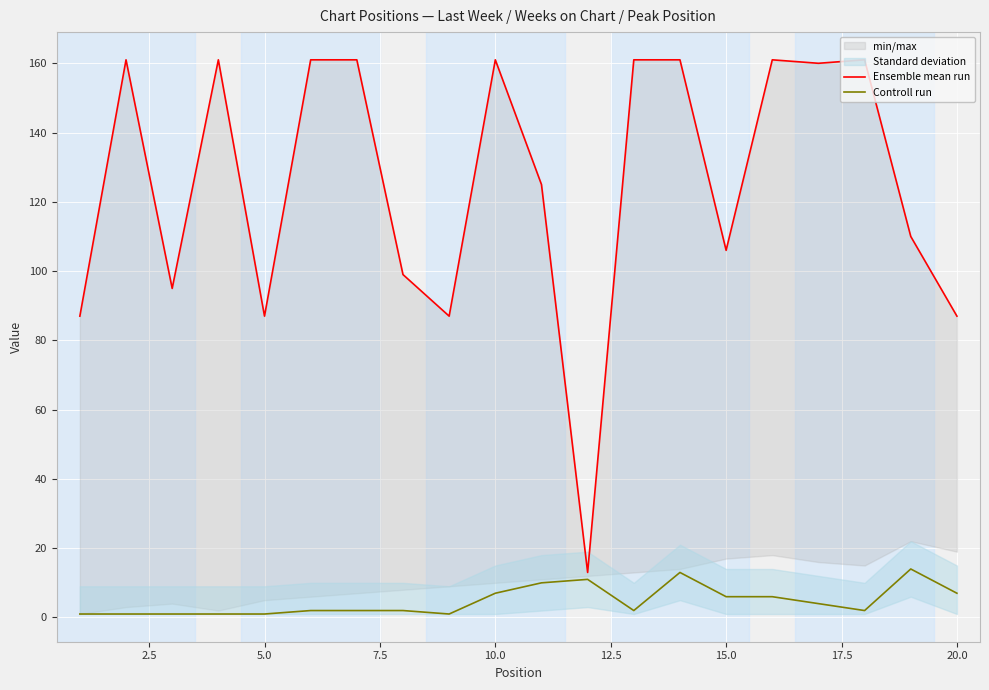

What is the maximum value for Controll run?

14